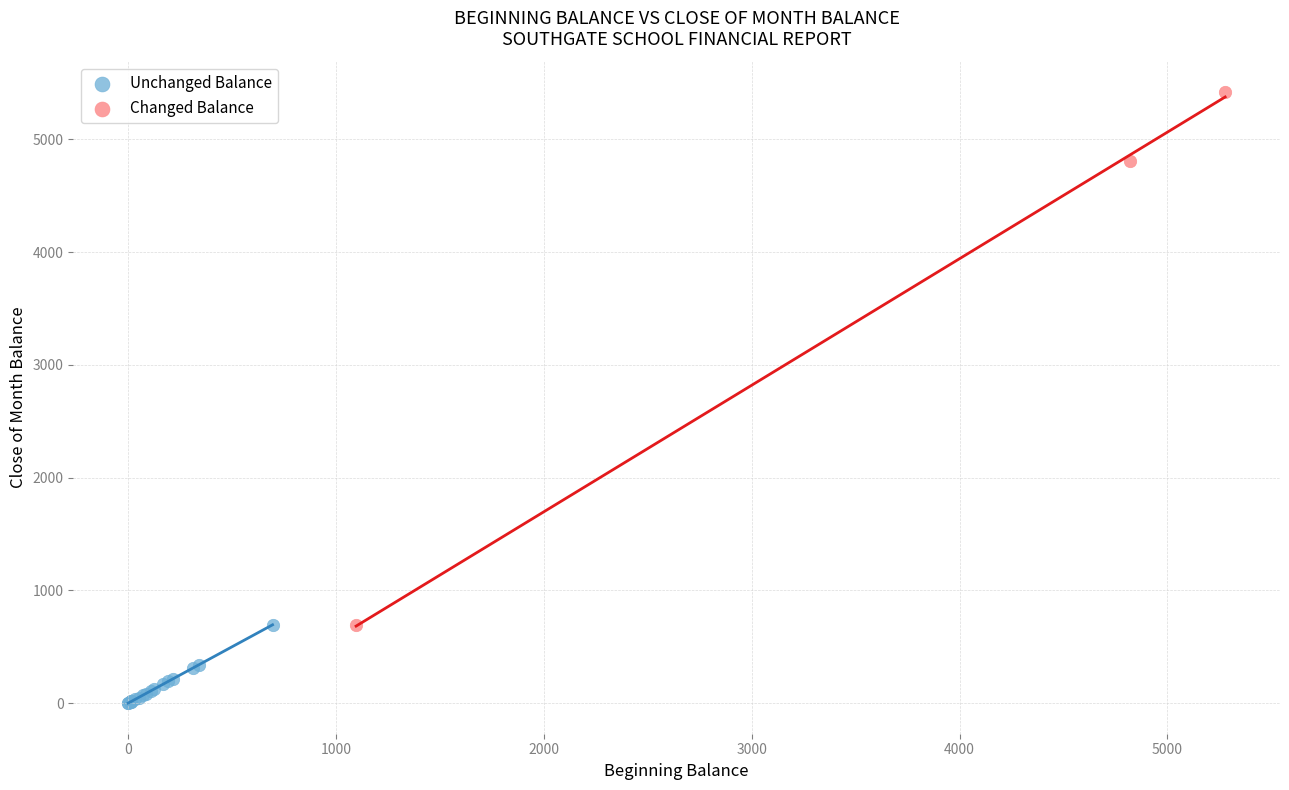

Which series has the largest Y range (max minus min)?

Changed Balance